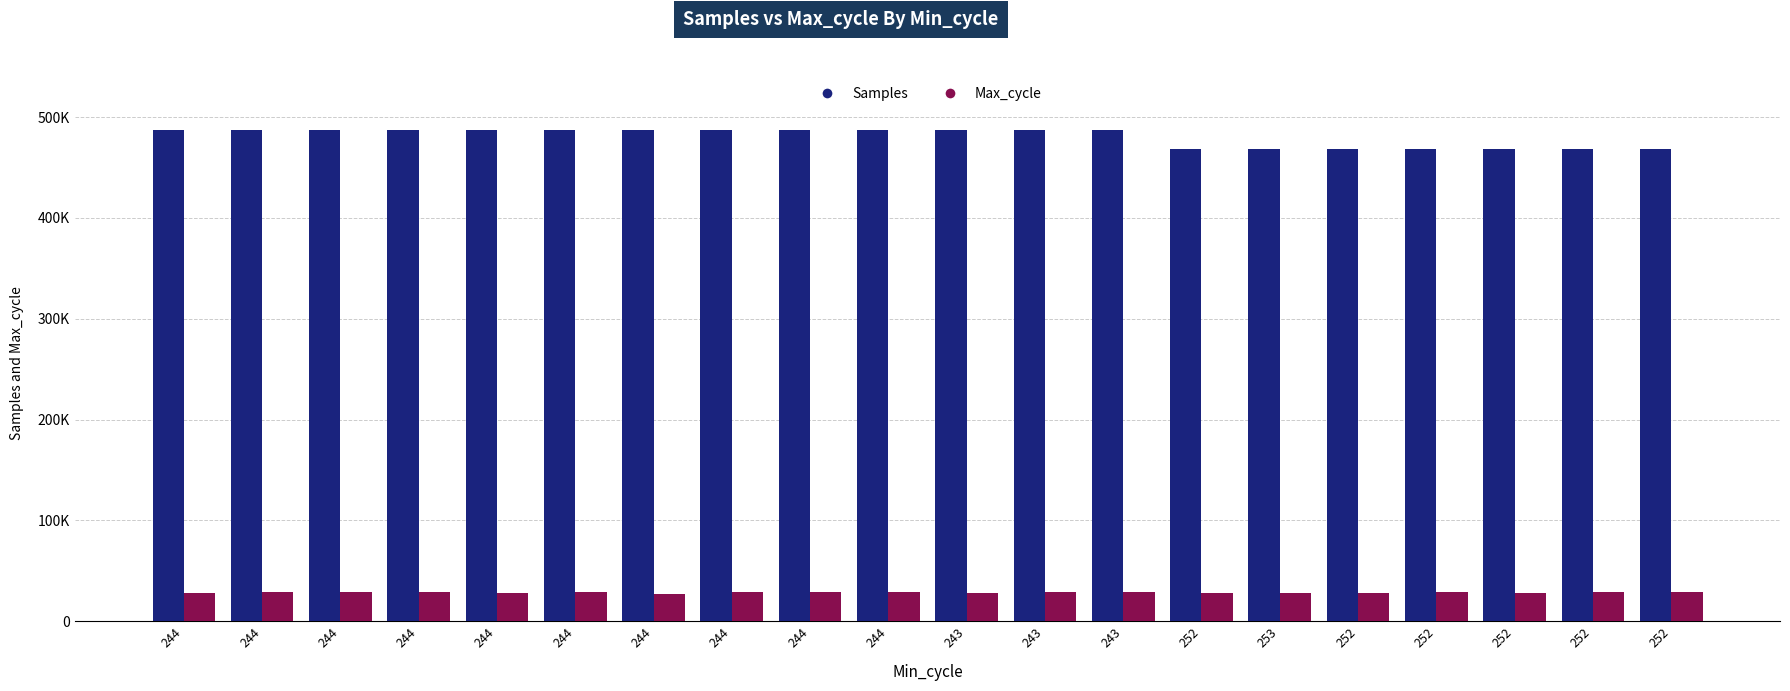

What is the label of the 10th bar from the right?

243